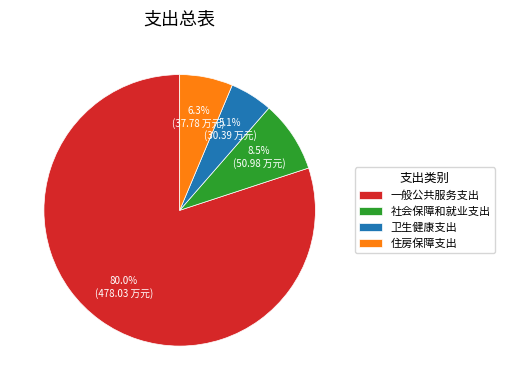

Is there a majority slice in this chart?

Yes